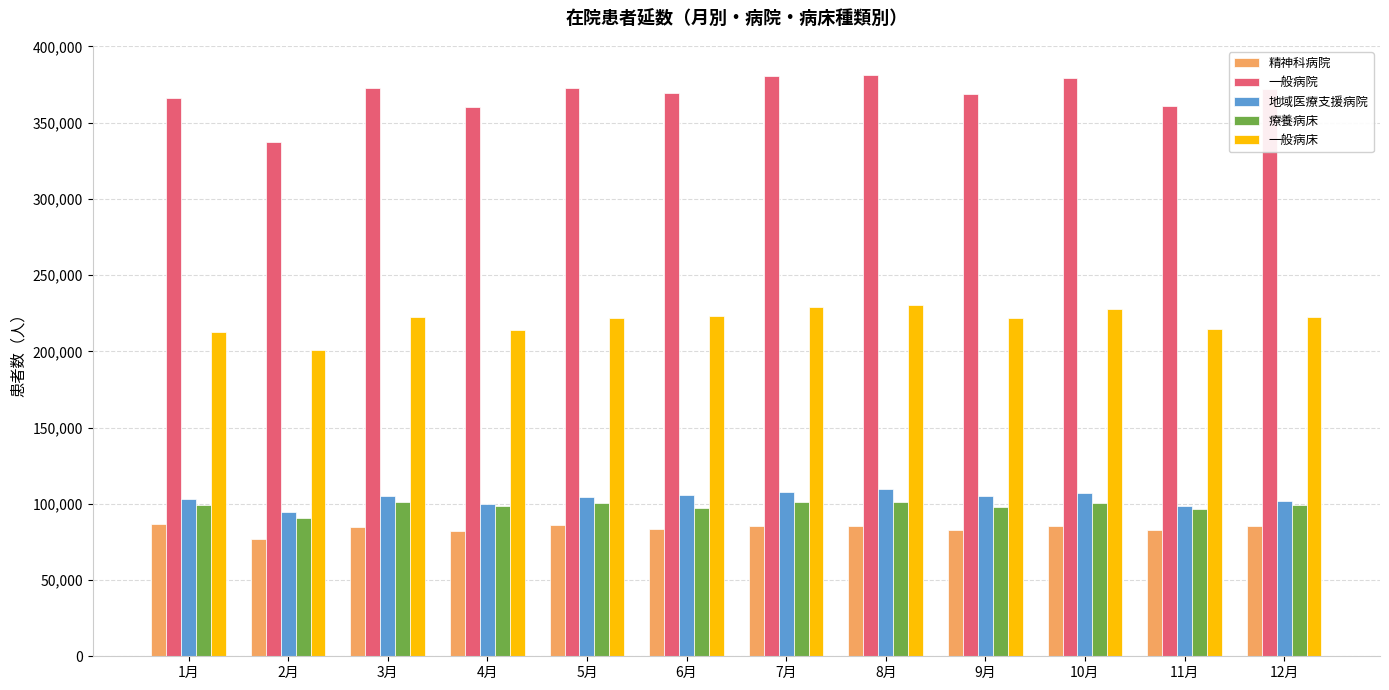

The value of 一般病床 at 7月 is 229015. True or false?

True